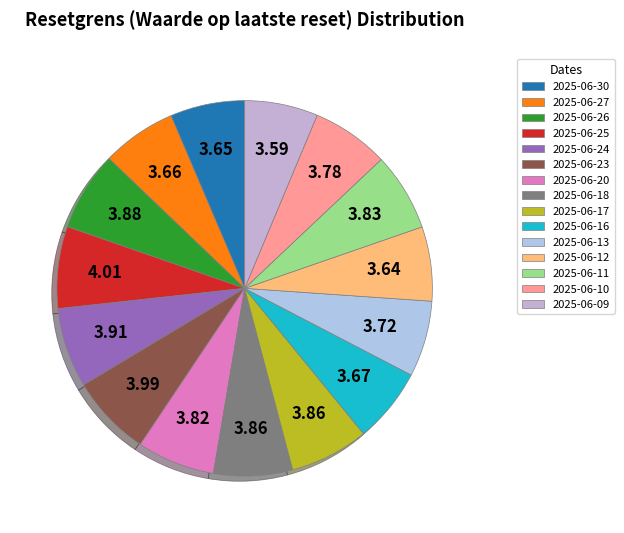

How many segments does this pie chart have?

15